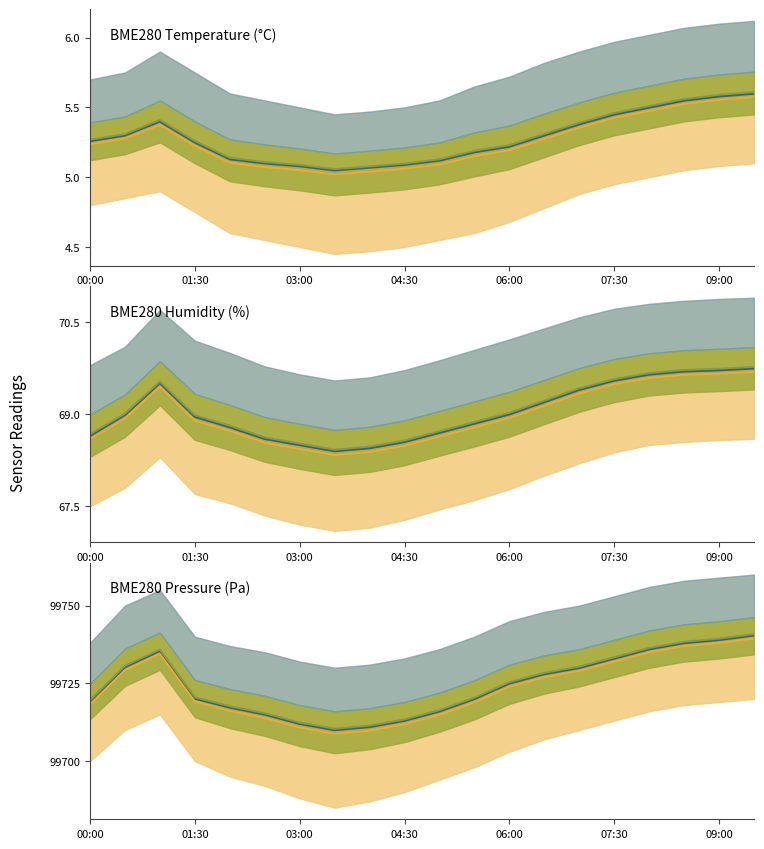

True or false: BME280_humidity and Olive median cross at least once.

False